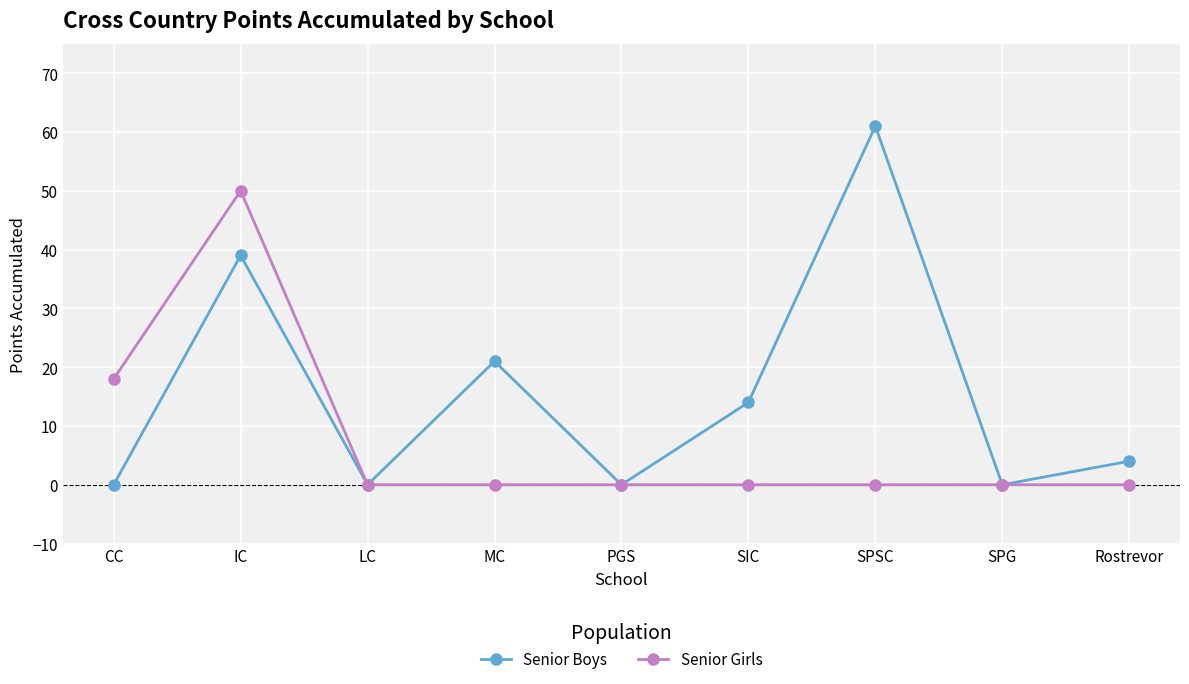

What is the highest value of the Senior Girls series?

50